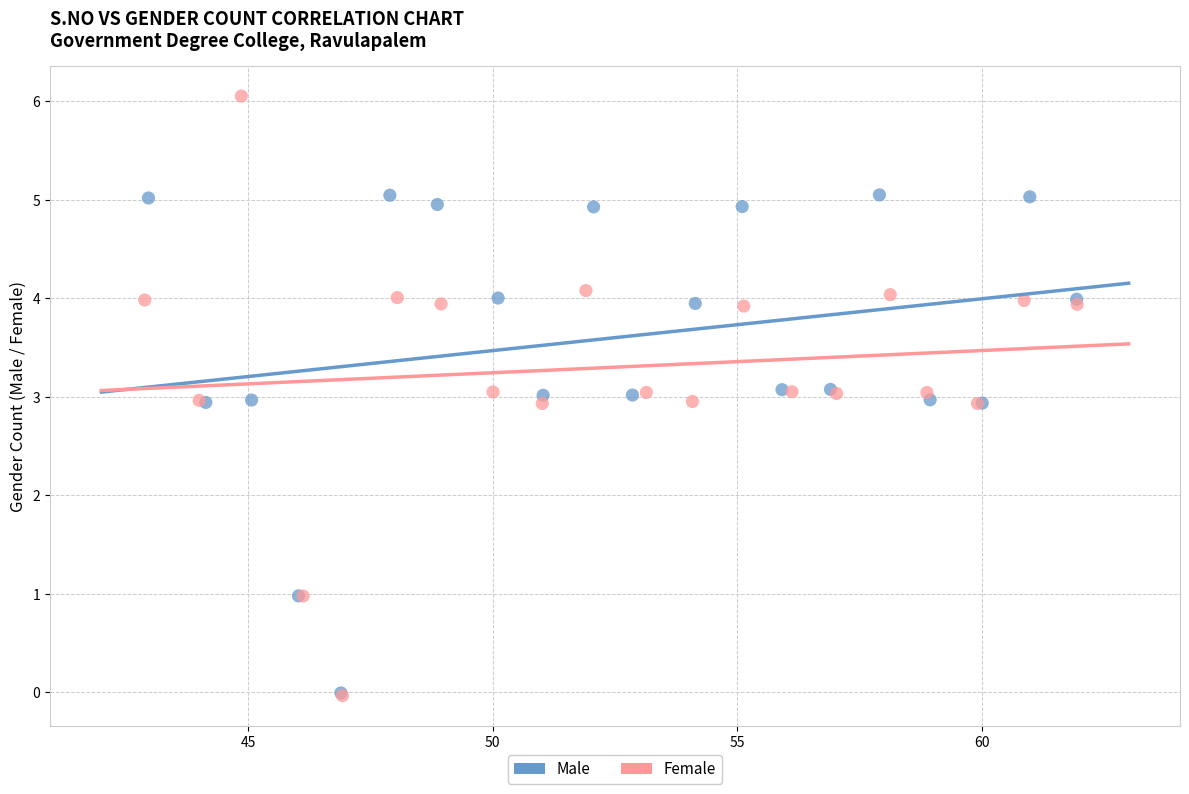

Which series has the largest Y range (max minus min)?

Female